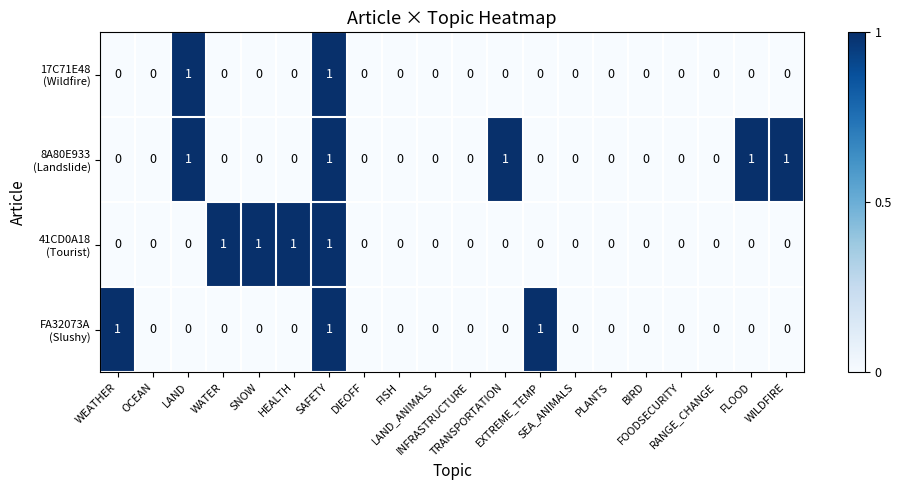

Rank the series at LAND from highest to lowest value.

17C71E48 (Wildfire), 8A80E933 (Landslide), 41CD0A18 (Tourist), FA32073A (Slushy)